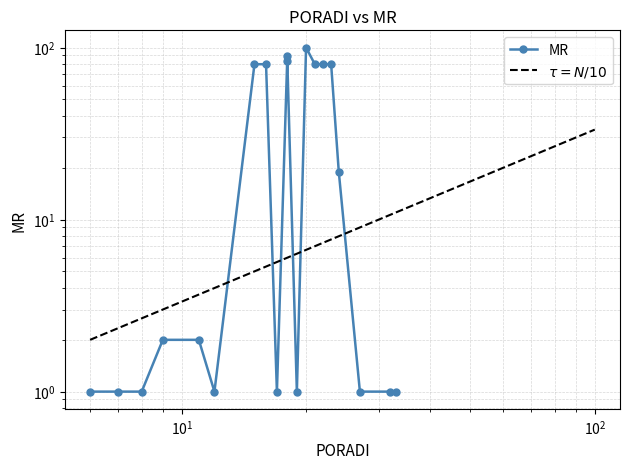

Read the value at 15.

80